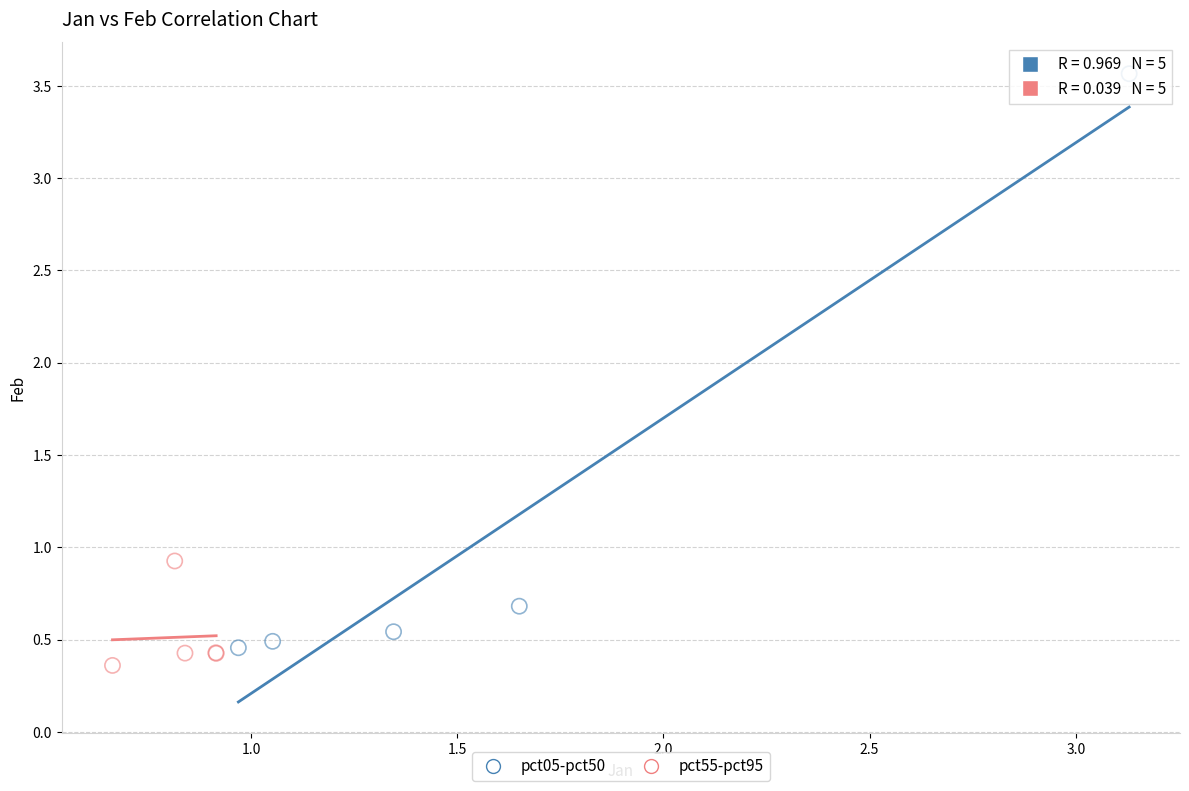

Which series has the largest Y range (max minus min)?

pct05-pct50